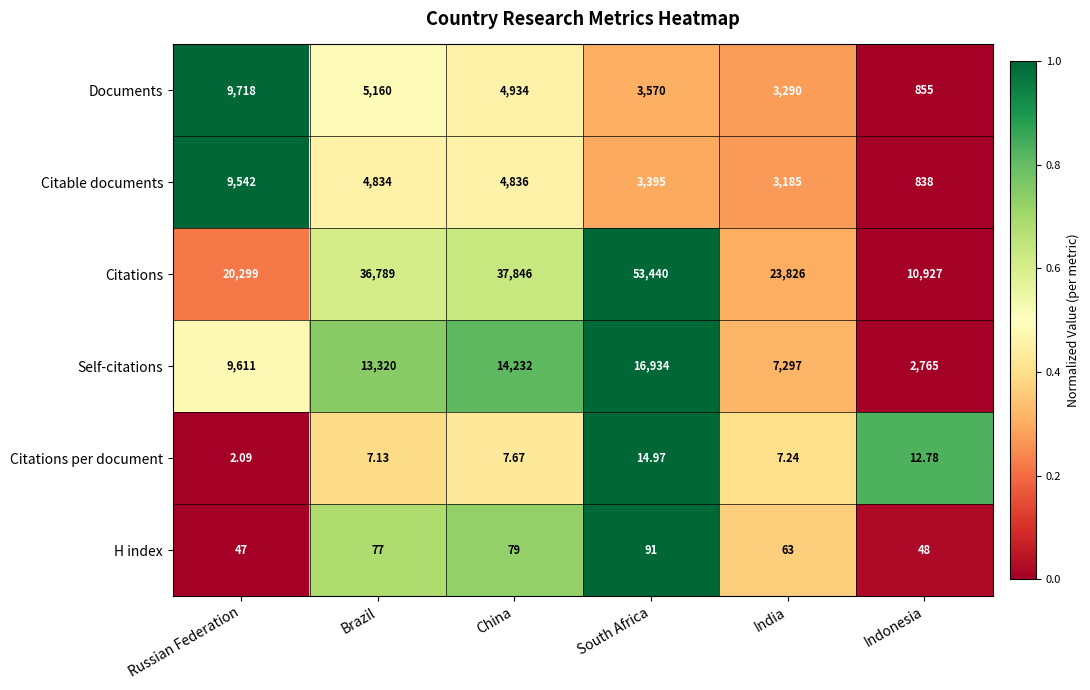

Which series has the widest spread of values?

Citations